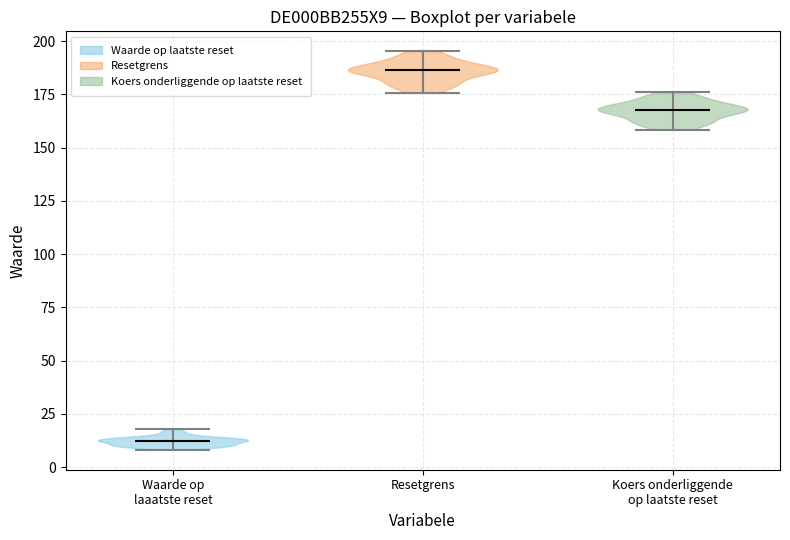

Reading left to right, read every violin against the y-axis: where its median line is, and the lowest and highest points it reaches. The values are not printed on the chart, so give them approximately, as read against the axis.

Waarde op laaatste reset: median line 10, lowest point 10, highest point 20
Resetgrens: median line 185, lowest point 175, highest point 195
Koers onderliggende op laatste reset: median line 170, lowest point 160, highest point 175